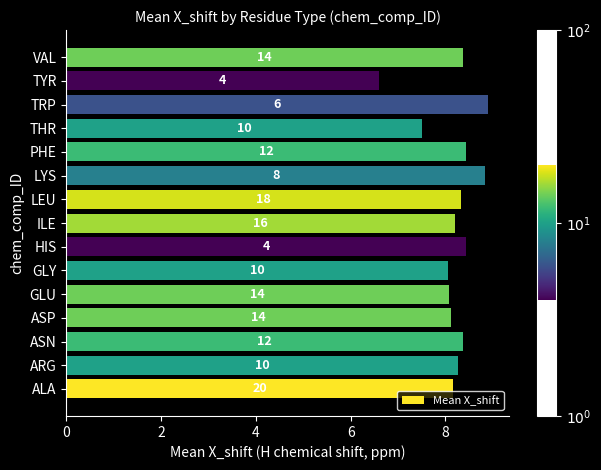

How many bars are there in total?

15